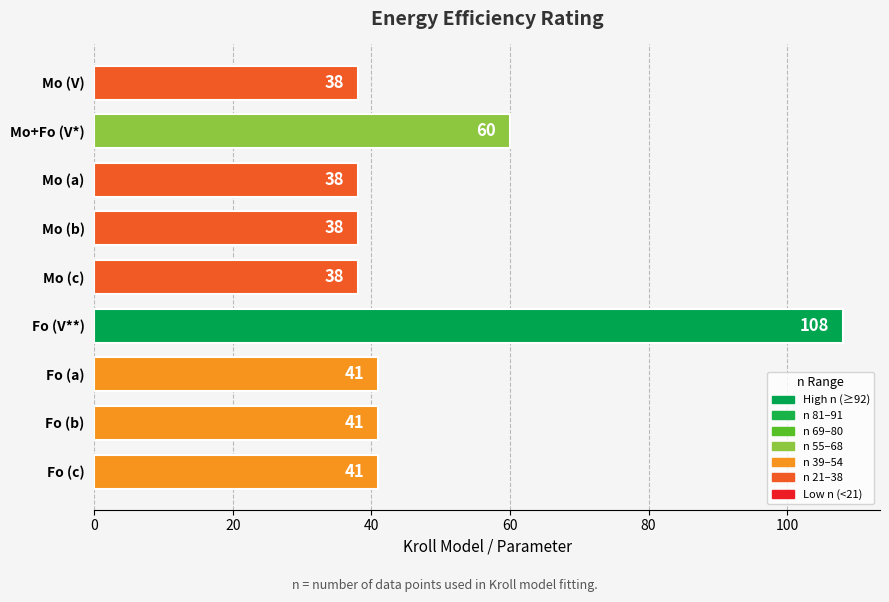

What is the ratio of the value at Mo (b) to the value at Fo (V**)?

0.4